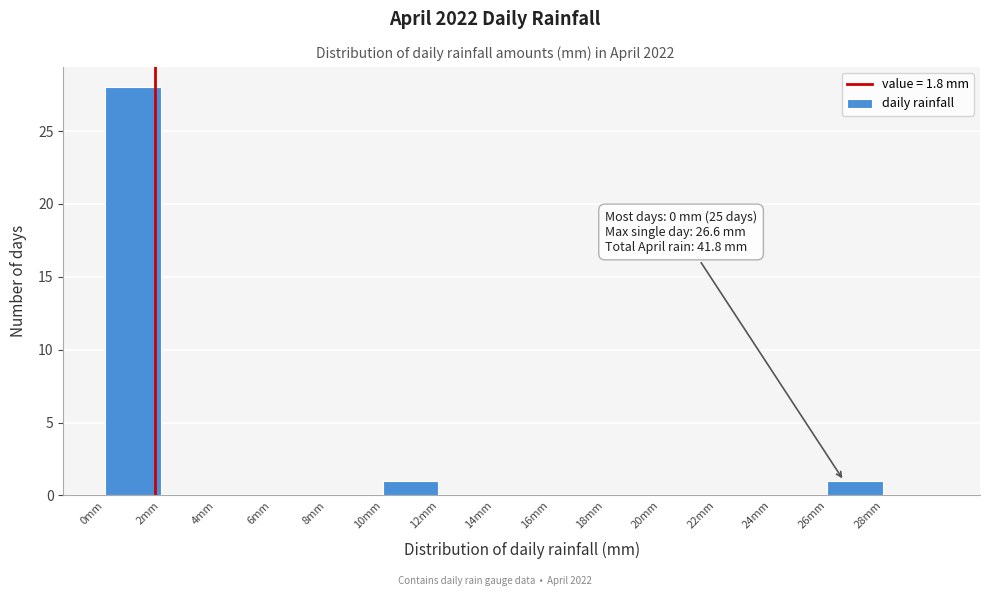

Which range on the x-axis has the tallest bar?

0 to 2